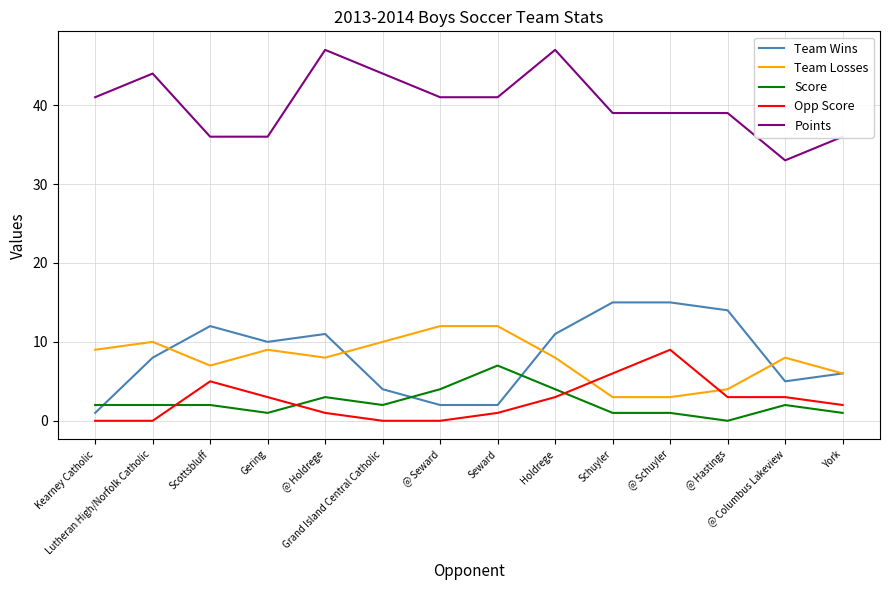

What is the maximum value shown in the chart?

47